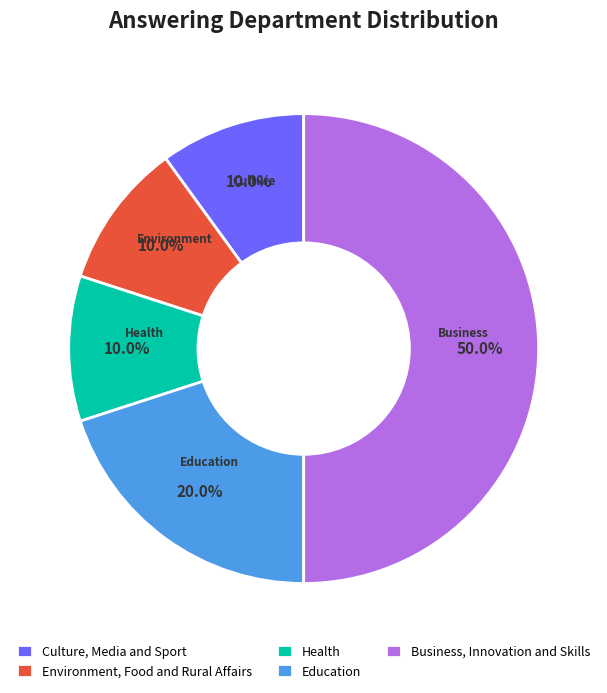

Which category has the biggest portion of the pie?

Business, Innovation and Skills